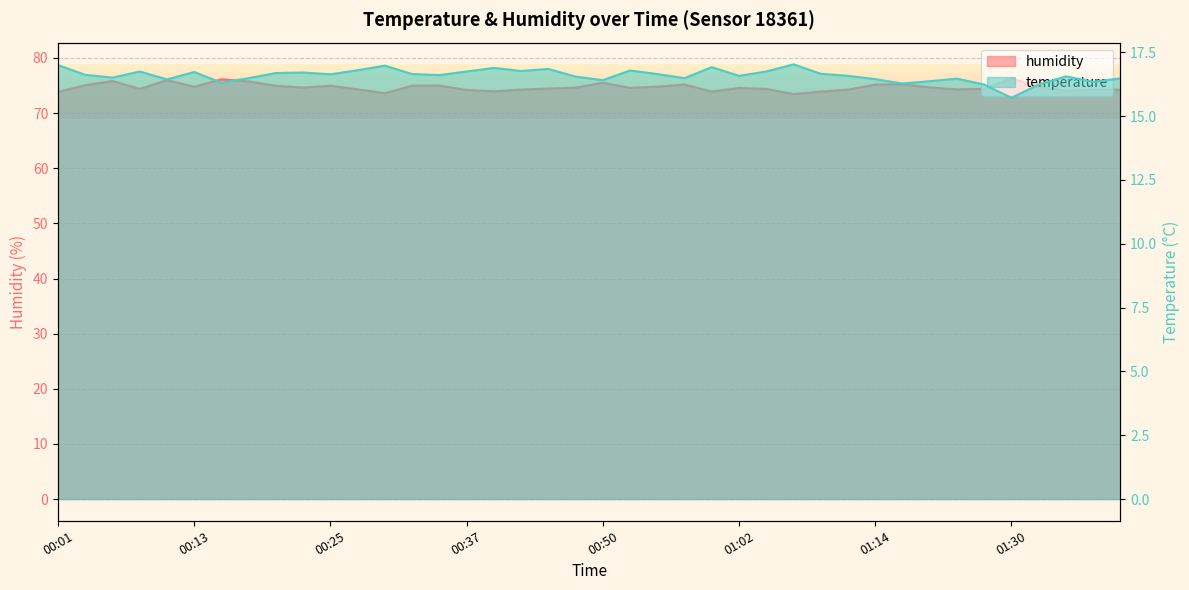

Does the chart have visible grid lines?

Yes